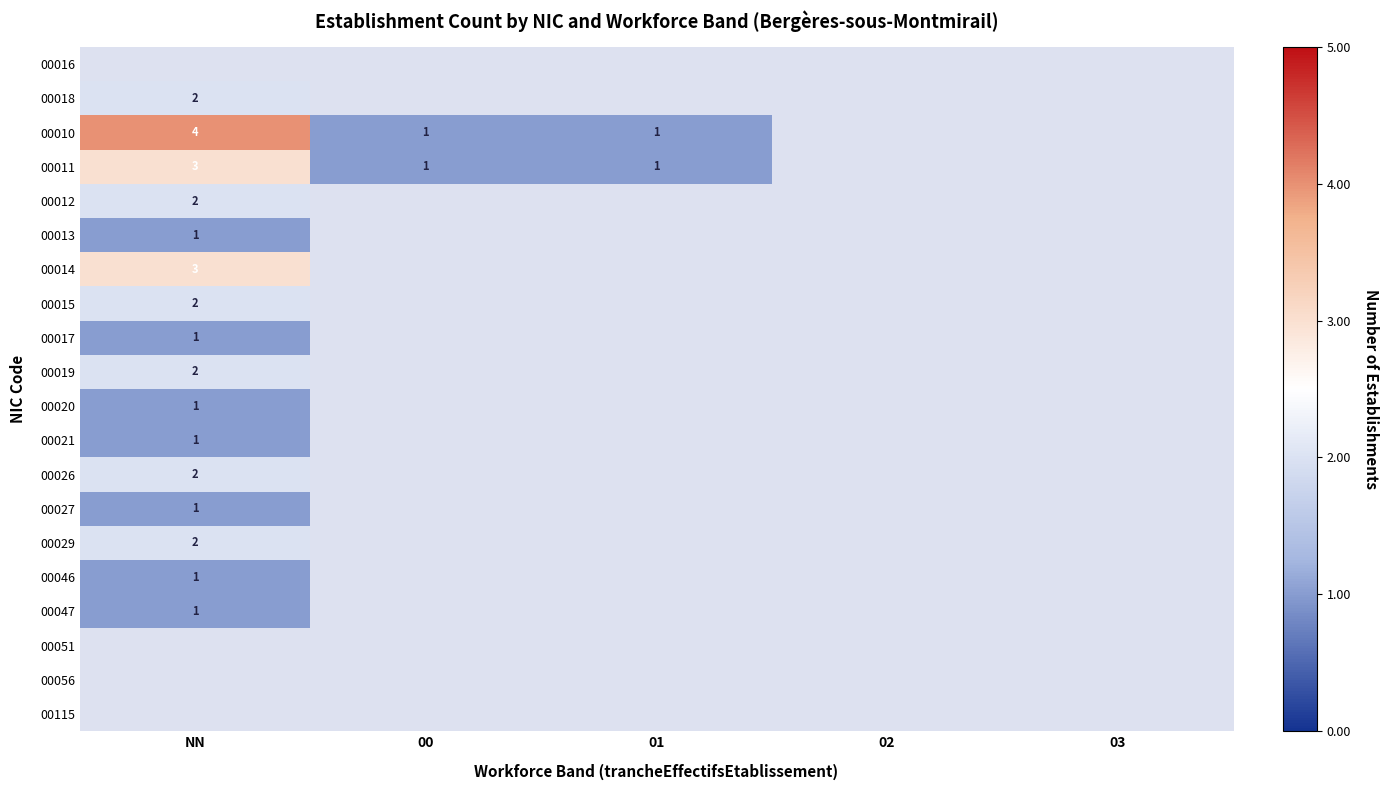

The 00027 series shows 0 at NN. True or false?

False